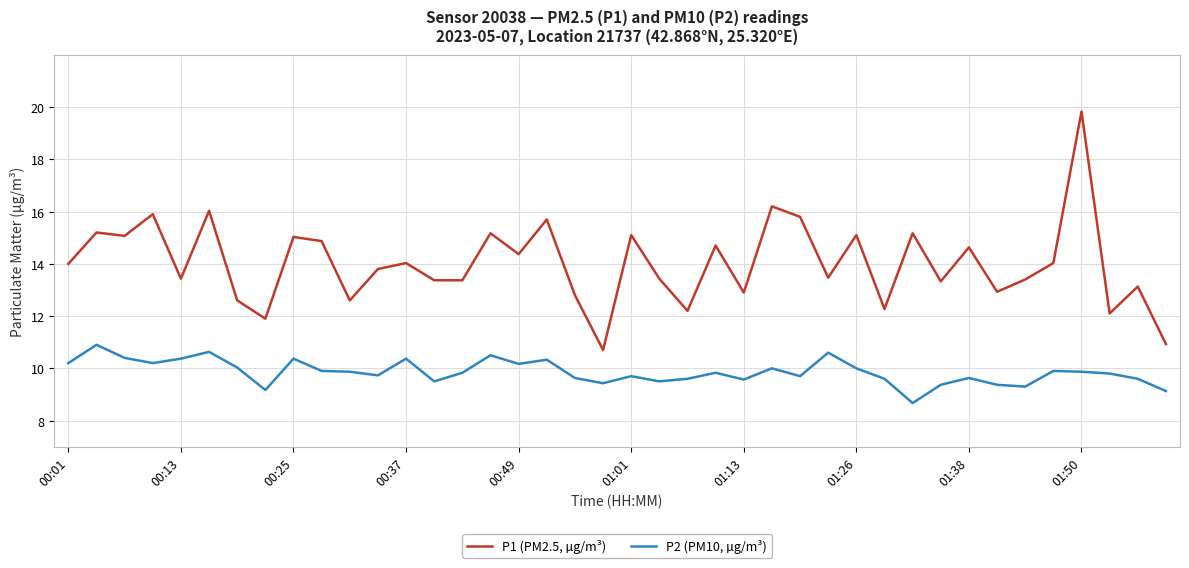

Which series has the largest total across all categories?

P1 (PM2.5, µg/m³)